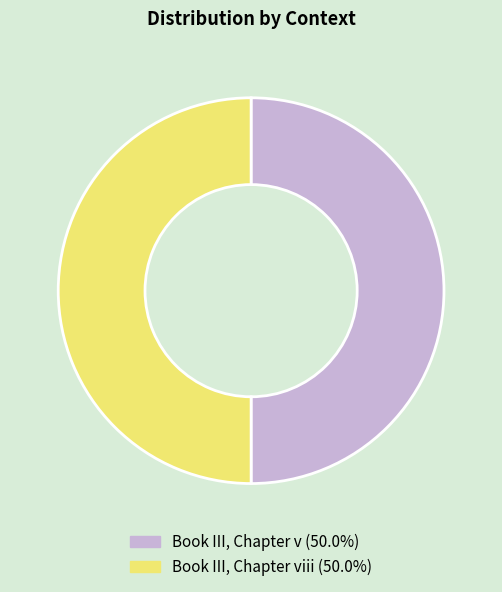

Which slice is the smallest?

Book III, Chapter v